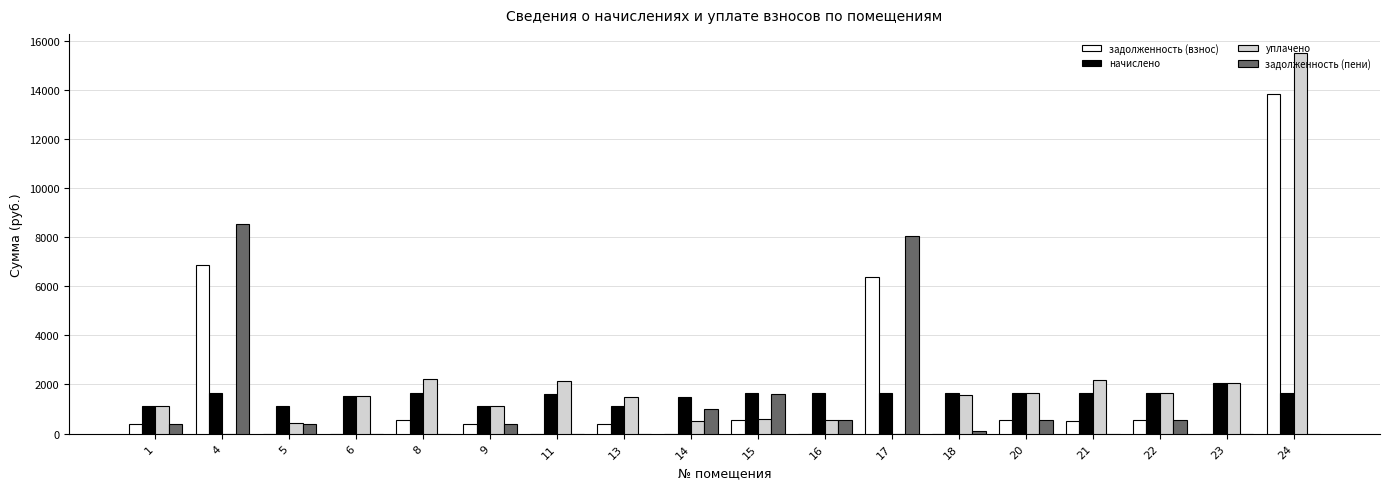

Is the value of задолженность (пени) at 14 greater than the value of начислено at 20?

No